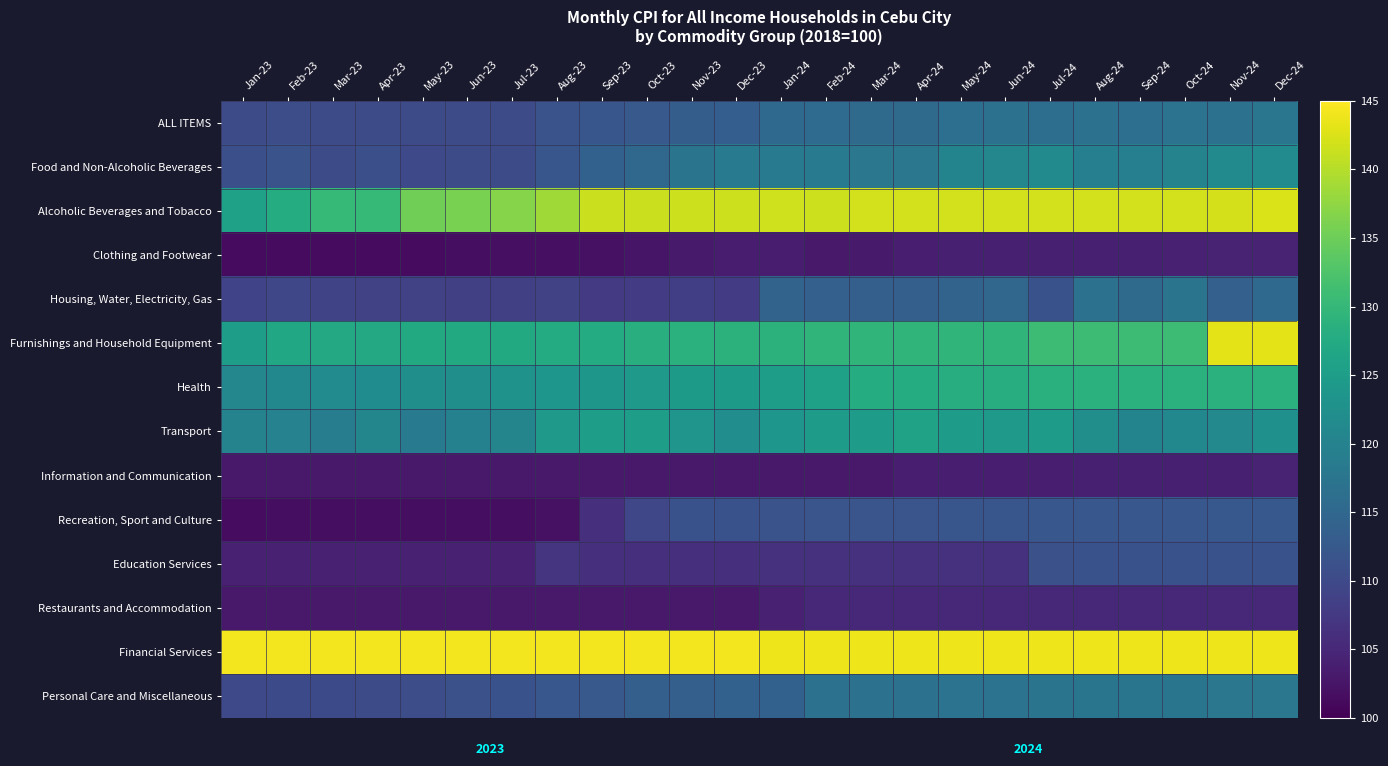

How many series are shown in this chart?

14